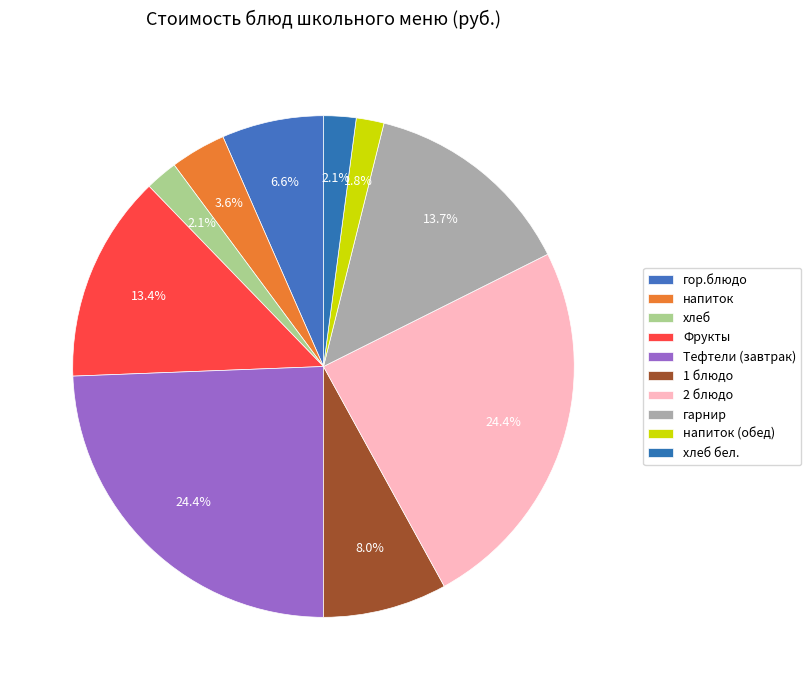

Which category has the smallest portion of the pie?

напиток (обед)